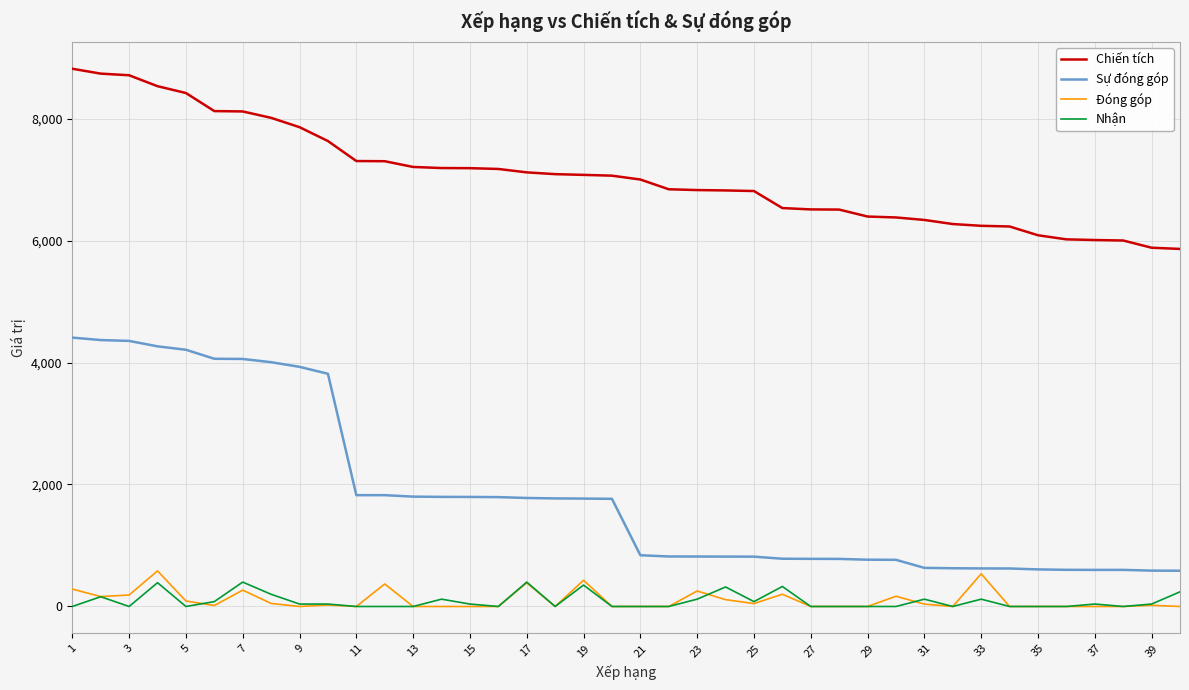

What is the average value of the Đóng góp series?

106